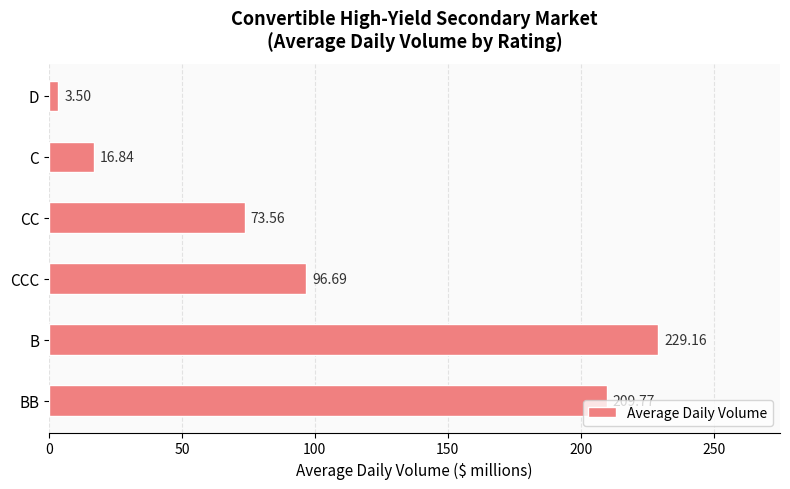

Rank the categories by value from highest to lowest.

B, BB, CCC, CC, C, D